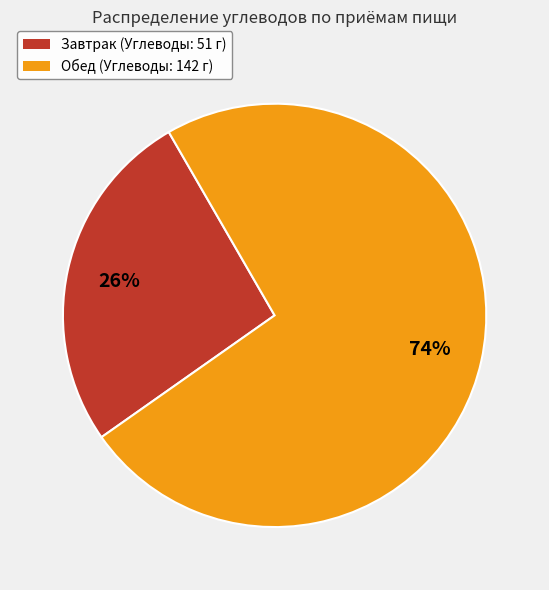

Which category accounts for the majority?

Обед